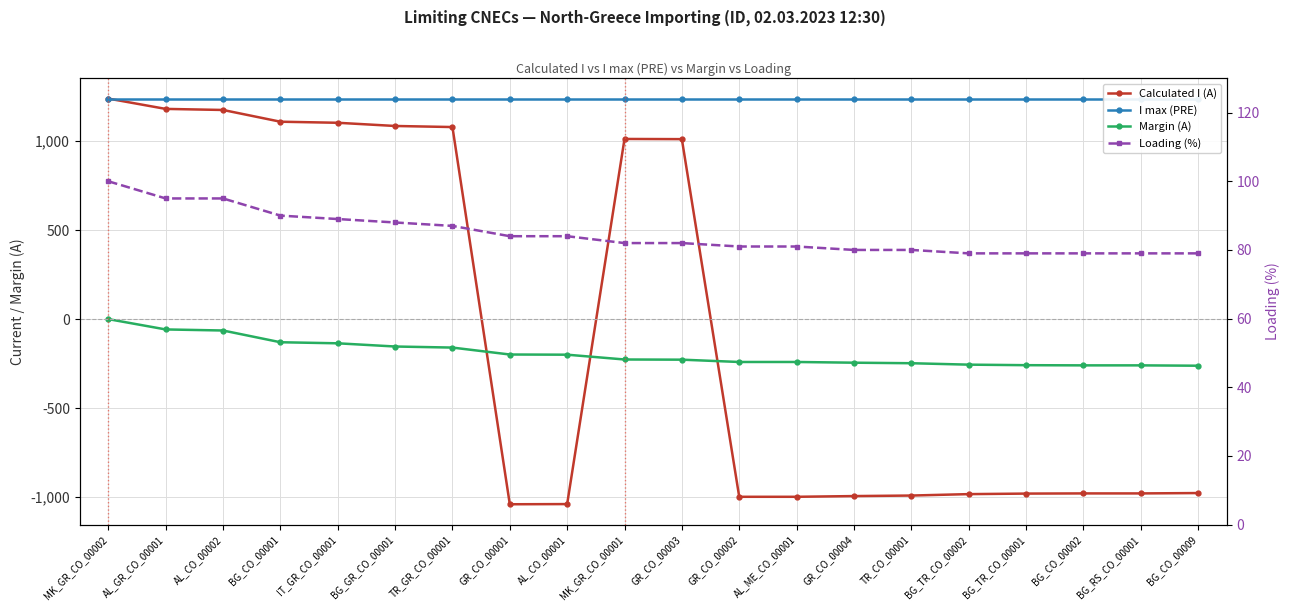

At BG_TR_CO_00001, list the series in order from largest to smallest.

I max (PRE), Loading (%), Margin (A), Calculated I (A)